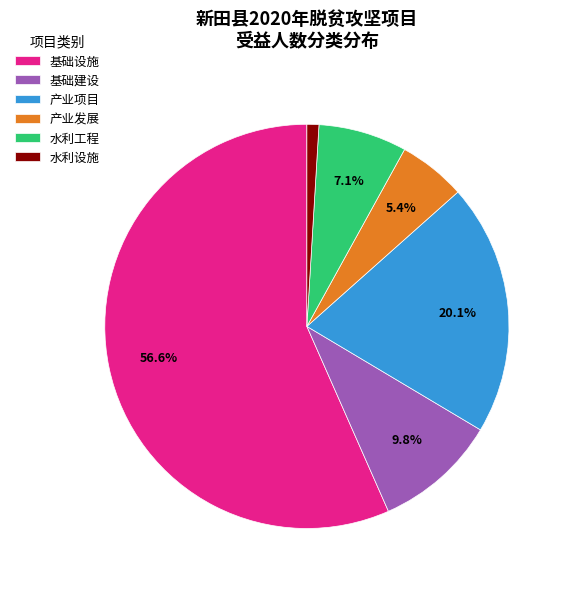

Count the number of slices in the pie.

6